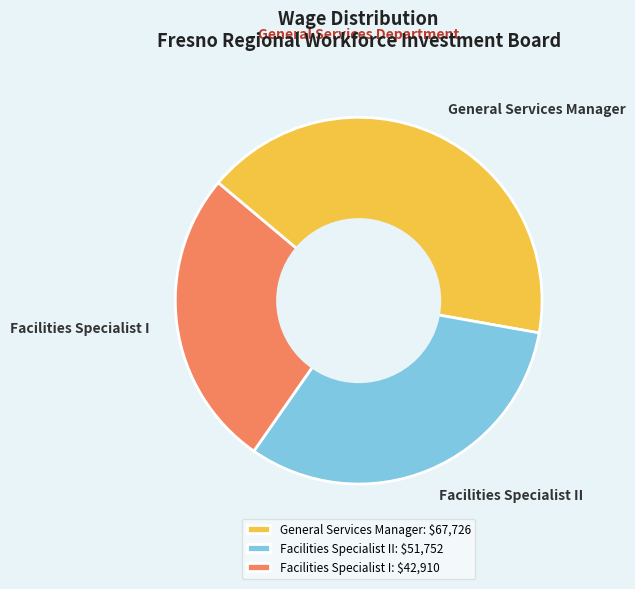

What is the smallest slice in the pie chart?

Facilities Specialist I: $42,910